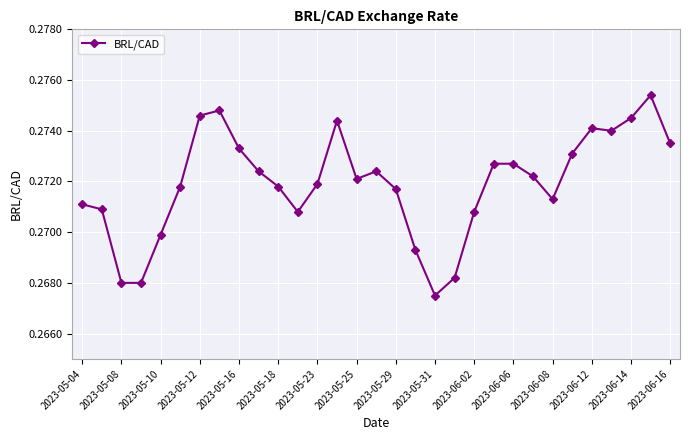

True or false: there are more than 0 points higher than both neighbors.

True